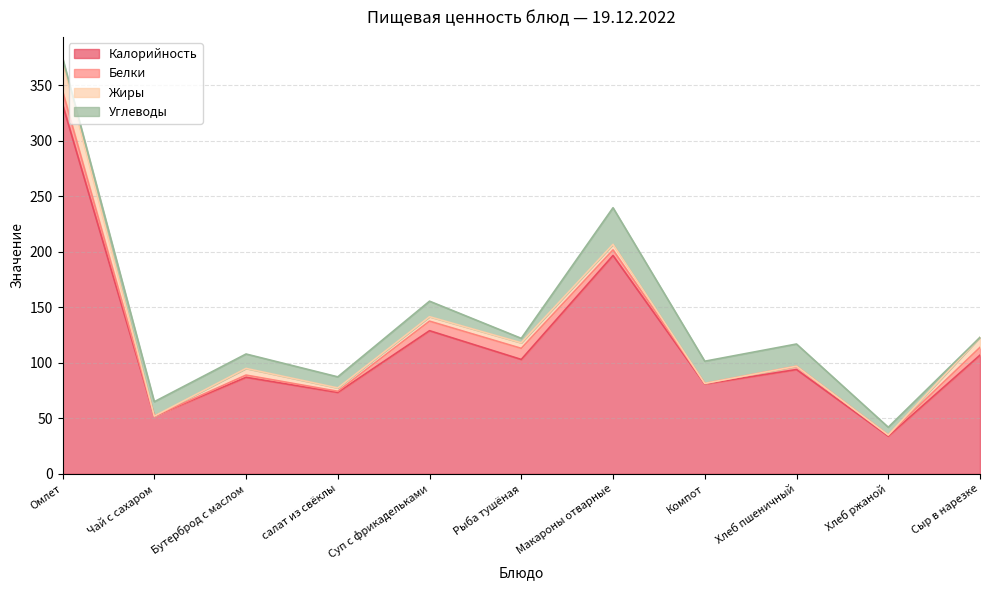

What is the value of the Белки point at the 5th from the left?

8.6